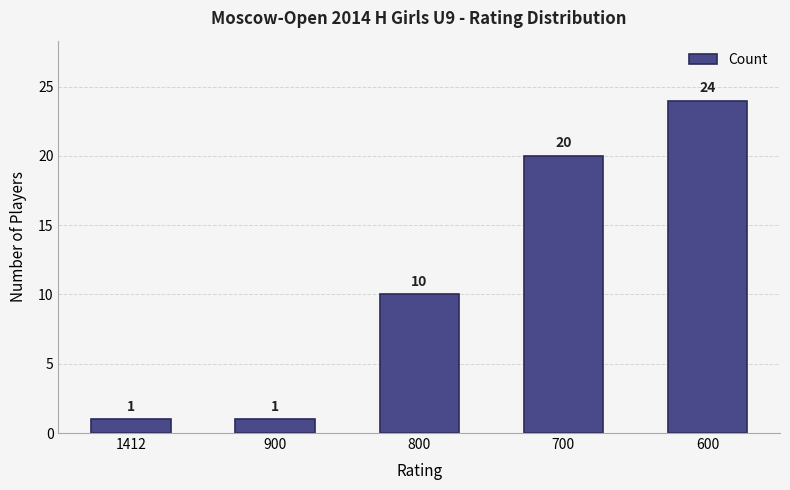

What value does the data have at 700?

20